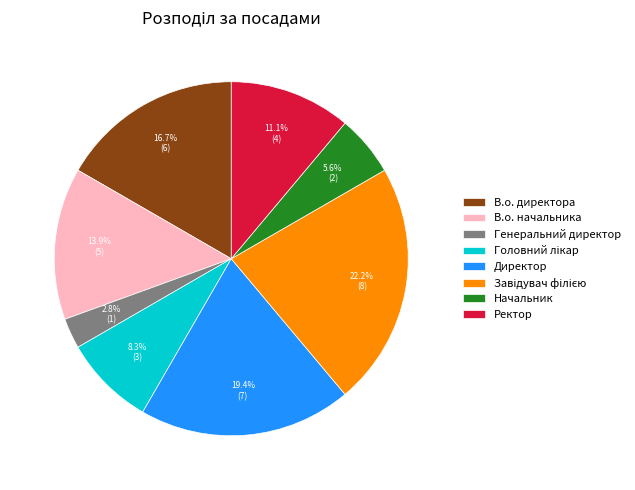

To the nearest percent, what is the difference between the largest and smallest slice percentages?

19%